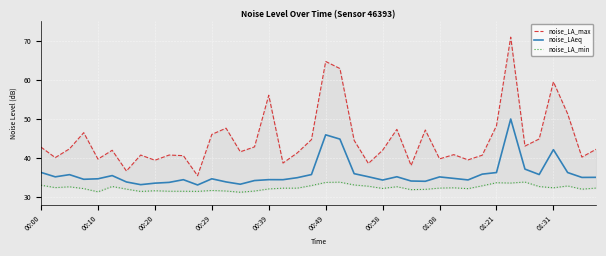

What is the total value across all series at 37?

120.3